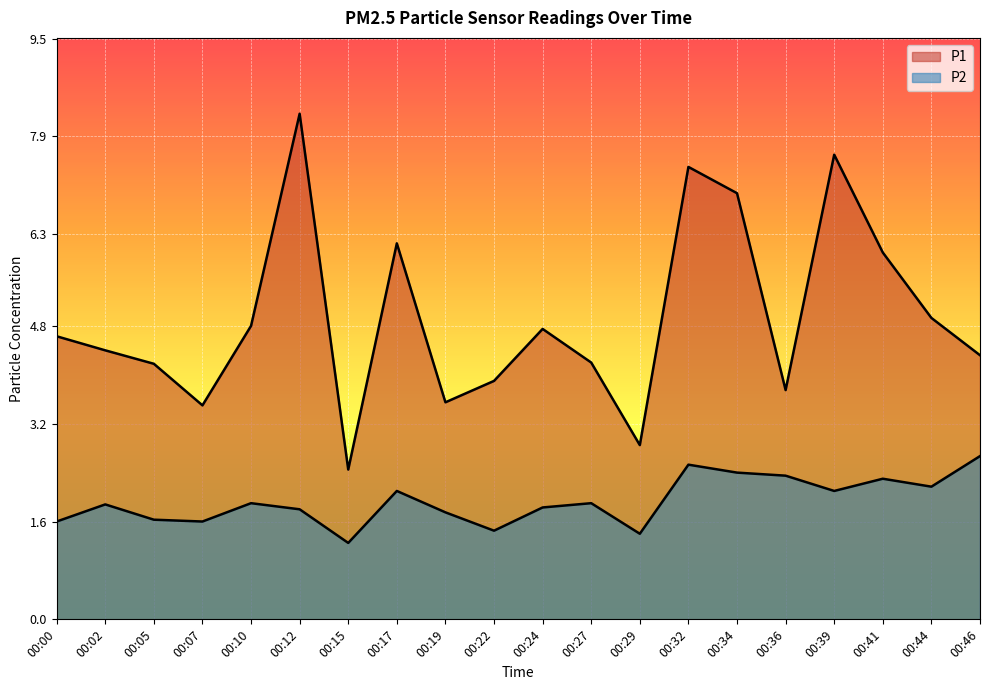

Reading right to left, extract all data points from this chart.

P1: 4.3	4.9	6.0	7.6	3.8	7.0	7.4	2.9	4.2	4.8	3.9	3.5	6.2	2.5	8.3	4.8	3.5	4.2	4.4	4.6
P2: 2.7	2.2	2.3	2.1	2.4	2.4	2.5	1.4	1.9	1.8	1.4	1.8	2.1	1.2	1.8	1.9	1.6	1.6	1.9	1.6